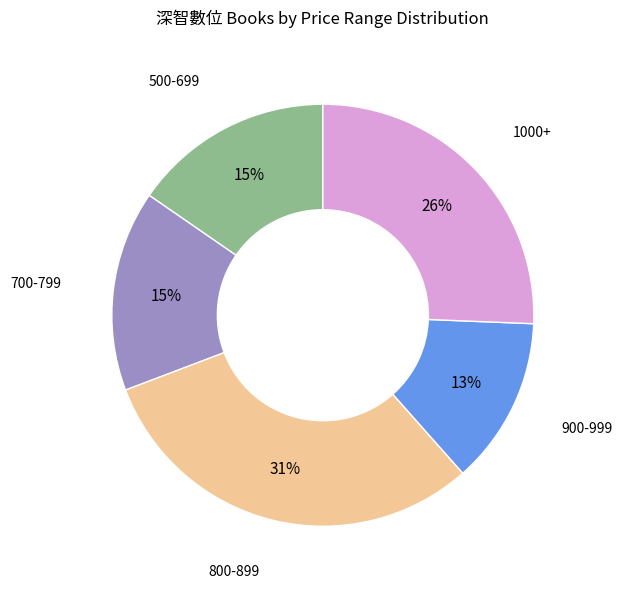

Which has a higher value, 500-699 or 900-999?

500-699